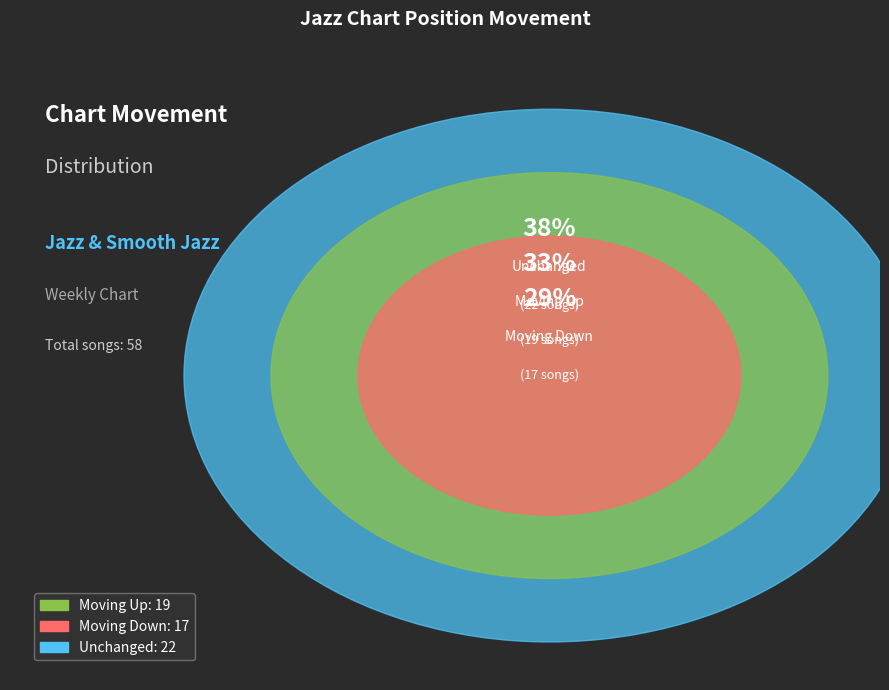

How many slices are in this pie chart?

3